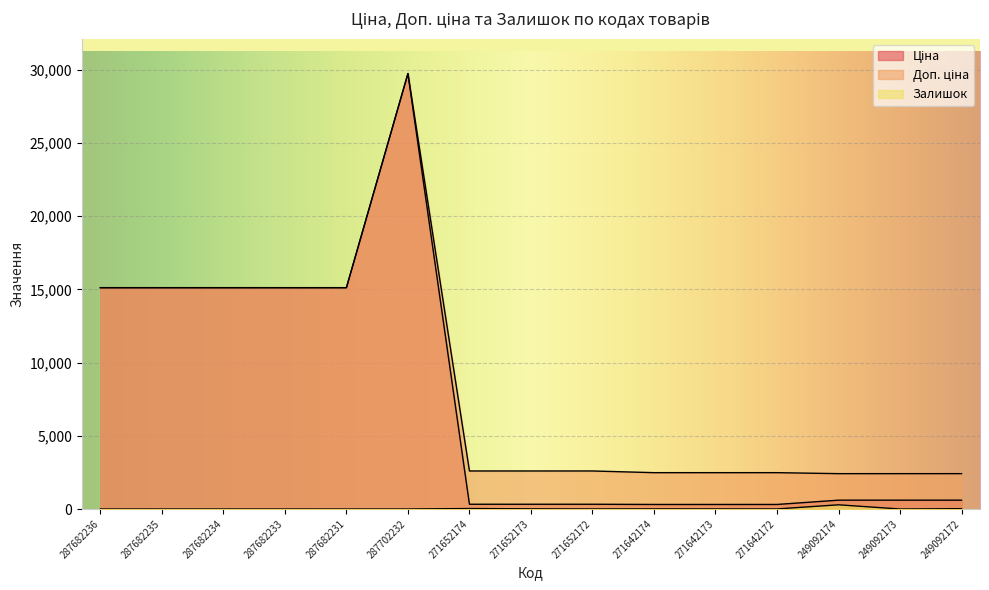

At which label does Ціна first exceed 603?

287682236